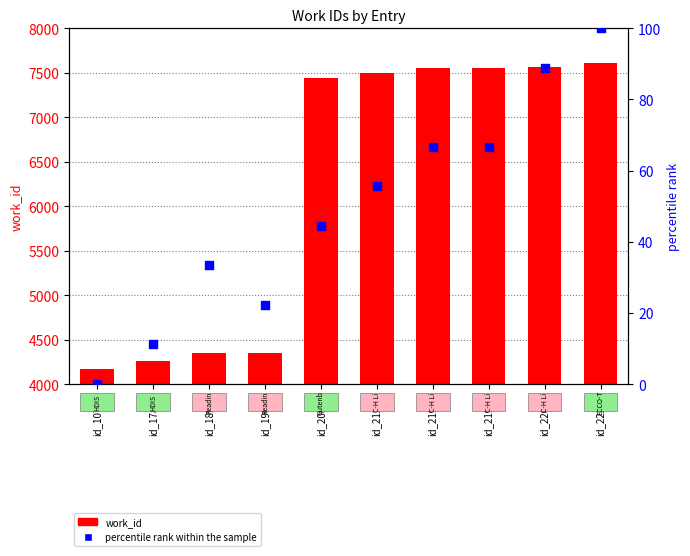

Which series has the largest Y range (max minus min)?

work_id